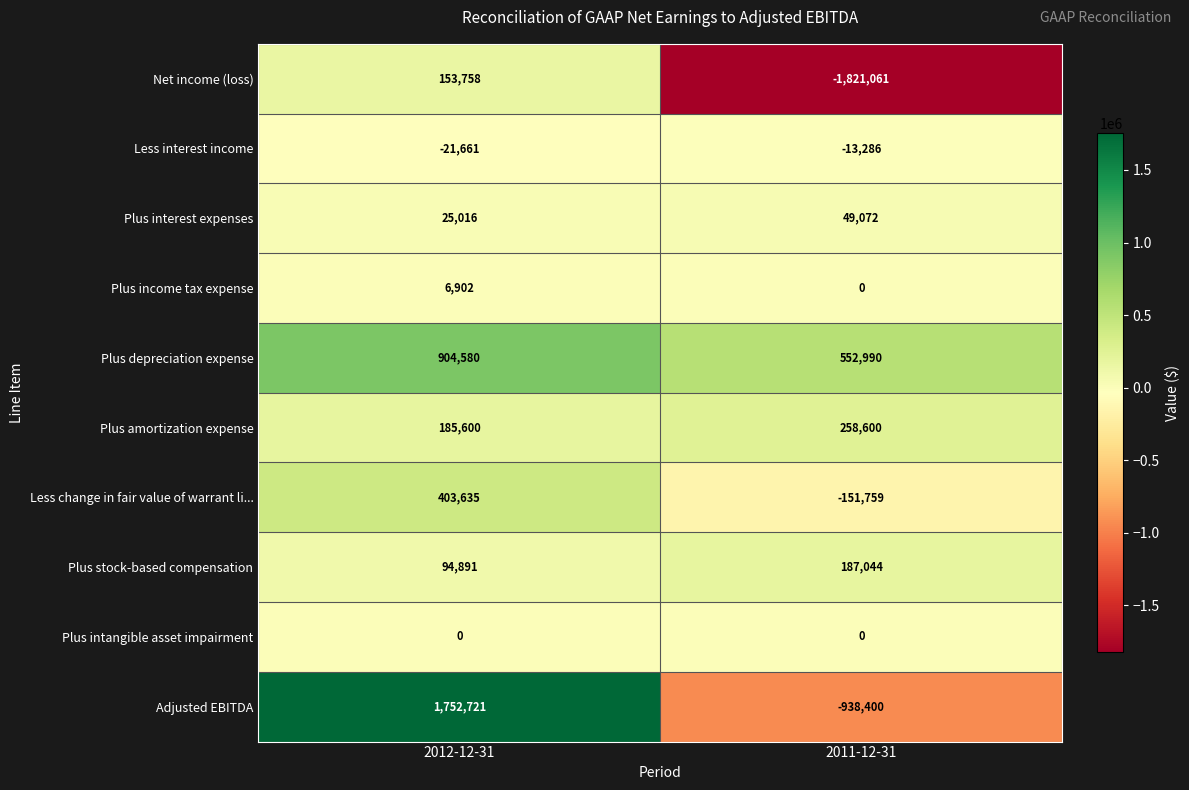

Reading right to left, extract all data points from this chart.

Net income (loss): -1821061	153758
Less interest income: -13286	-21661
Plus interest expenses: 49072	25016
Plus income tax expense: 0	6902
Plus depreciation expense: 552990	904580
Plus amortization expense: 258600	185600
Less change in fair value of warrant li...: -151759	403635
Plus stock-based compensation: 187044	94891
Plus intangible asset impairment: 0	0
Adjusted EBITDA: -938400	1752721